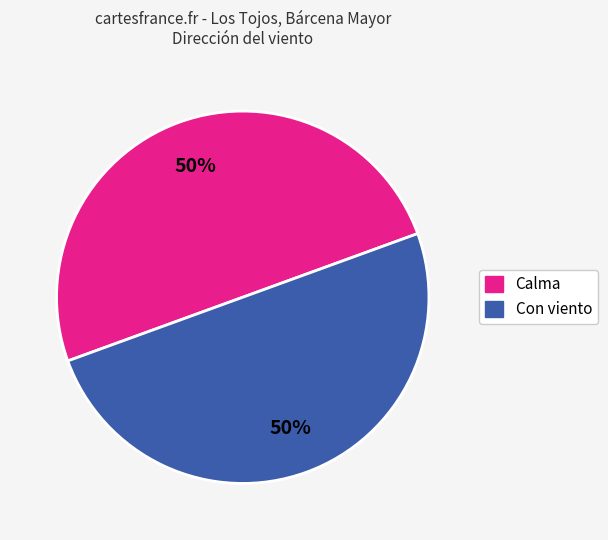

How many segments does this pie chart have?

2